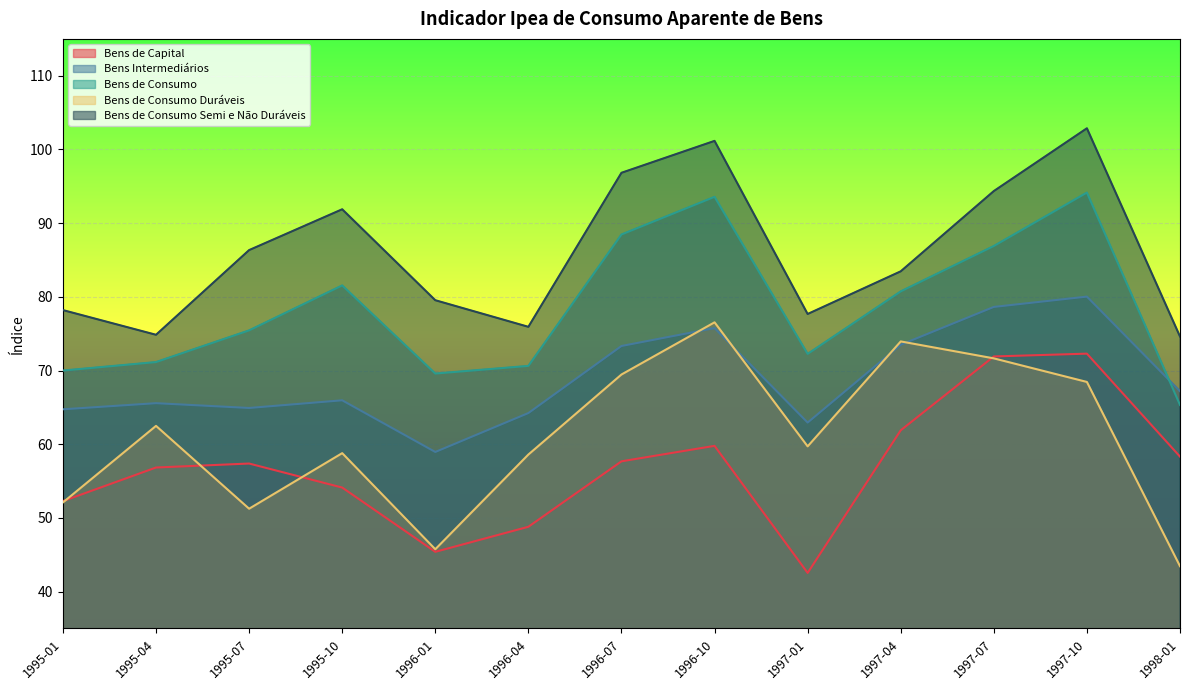

Rank the series by their maximum value, from highest to lowest.

Bens de Consumo Semi e Não Duráveis, Bens de Consumo, Bens Intermediários, Bens de Consumo Duráveis, Bens de Capital